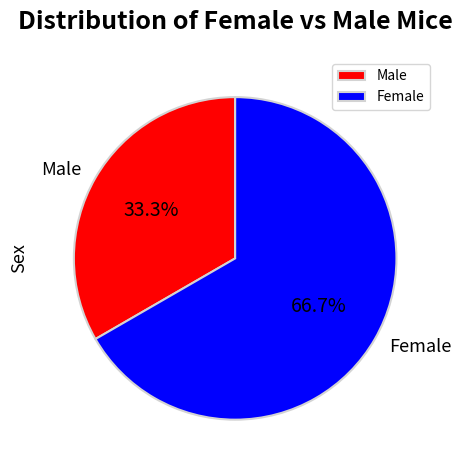

How many segments does this pie chart have?

2